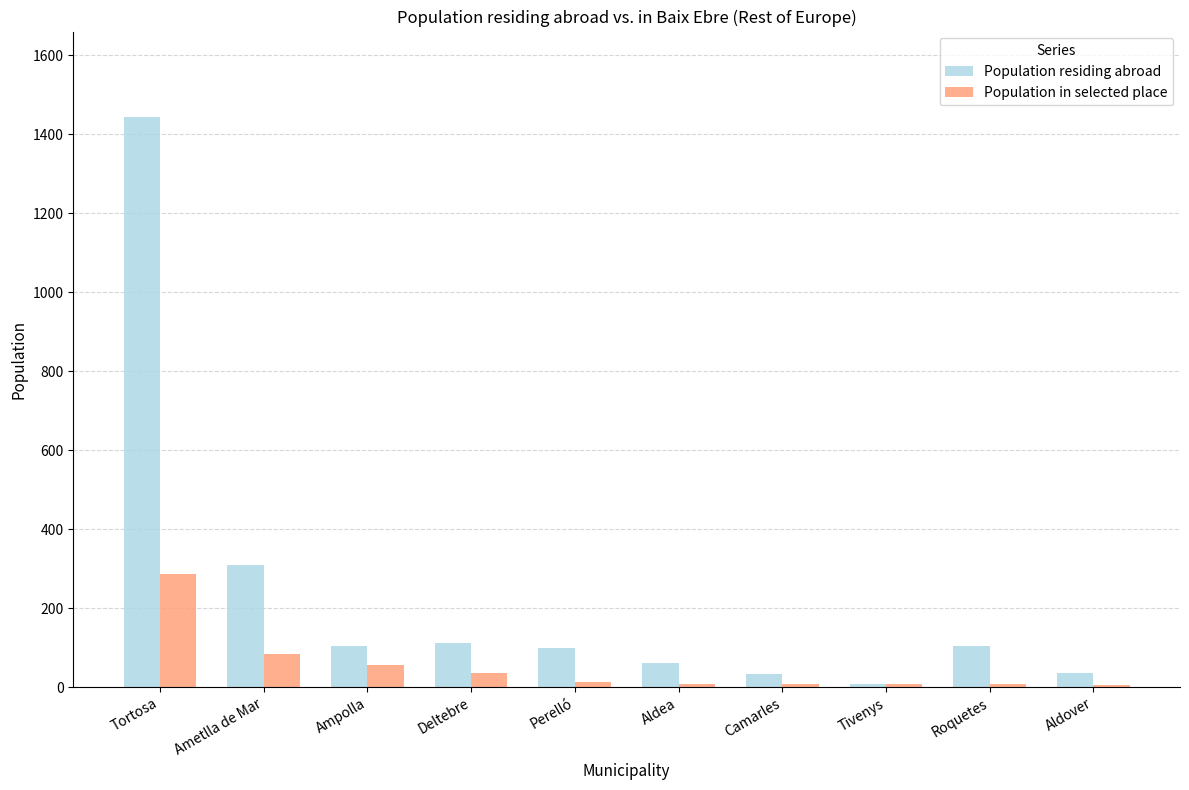

True or false: Population residing abroad has a value of 61 at Aldea.

True